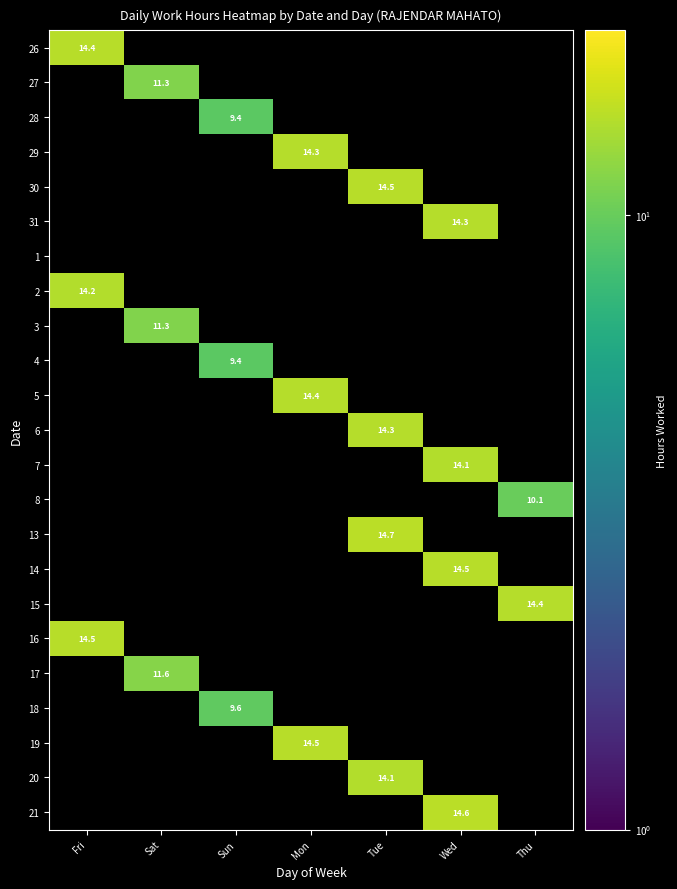

At which category does the chart reach its peak across all series?

Tue